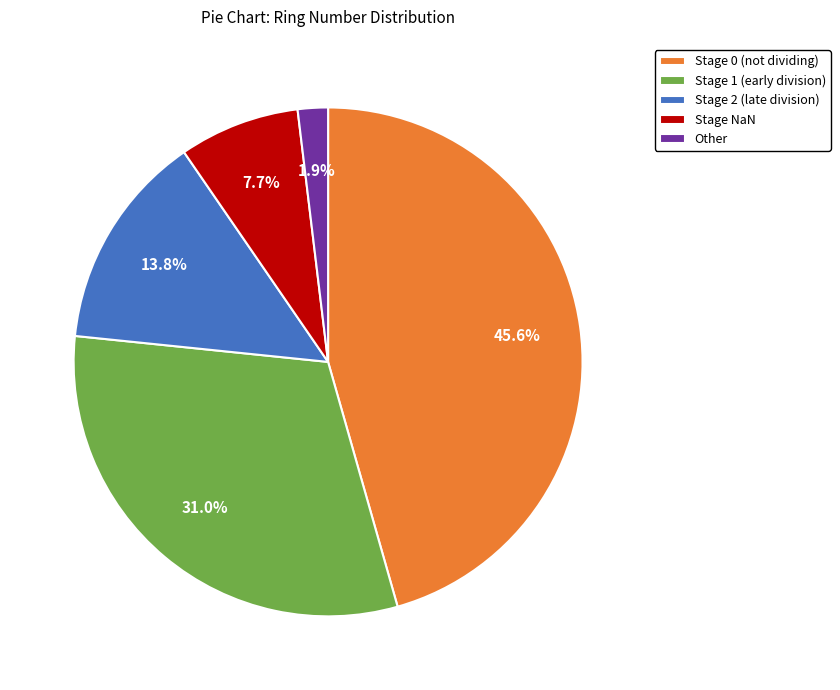

Is there a majority slice in this chart?

No